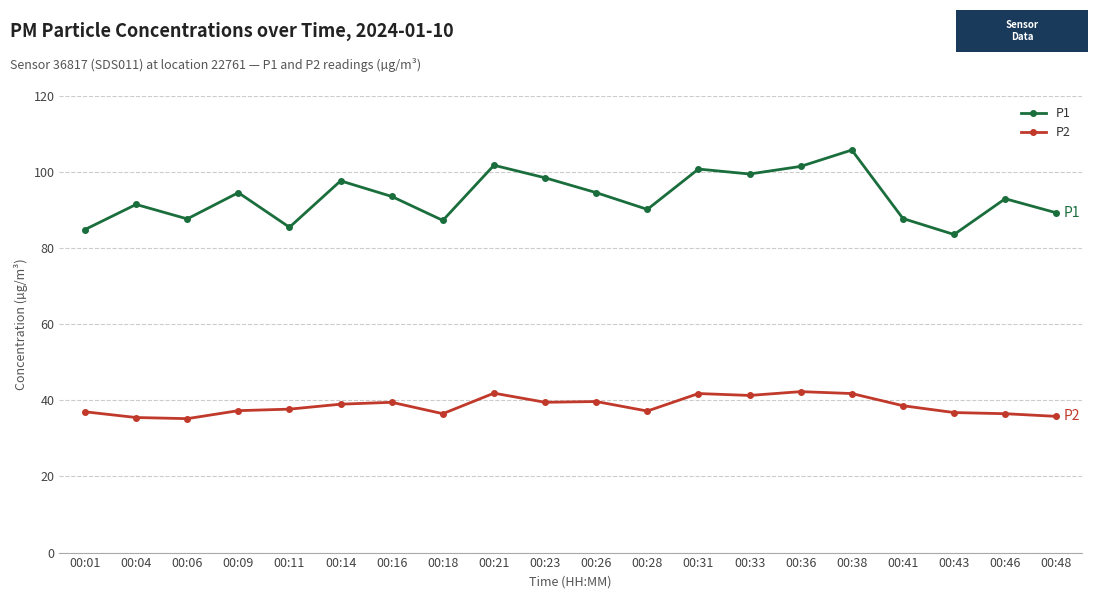

Which label corresponds to the largest value in the chart?

00:38